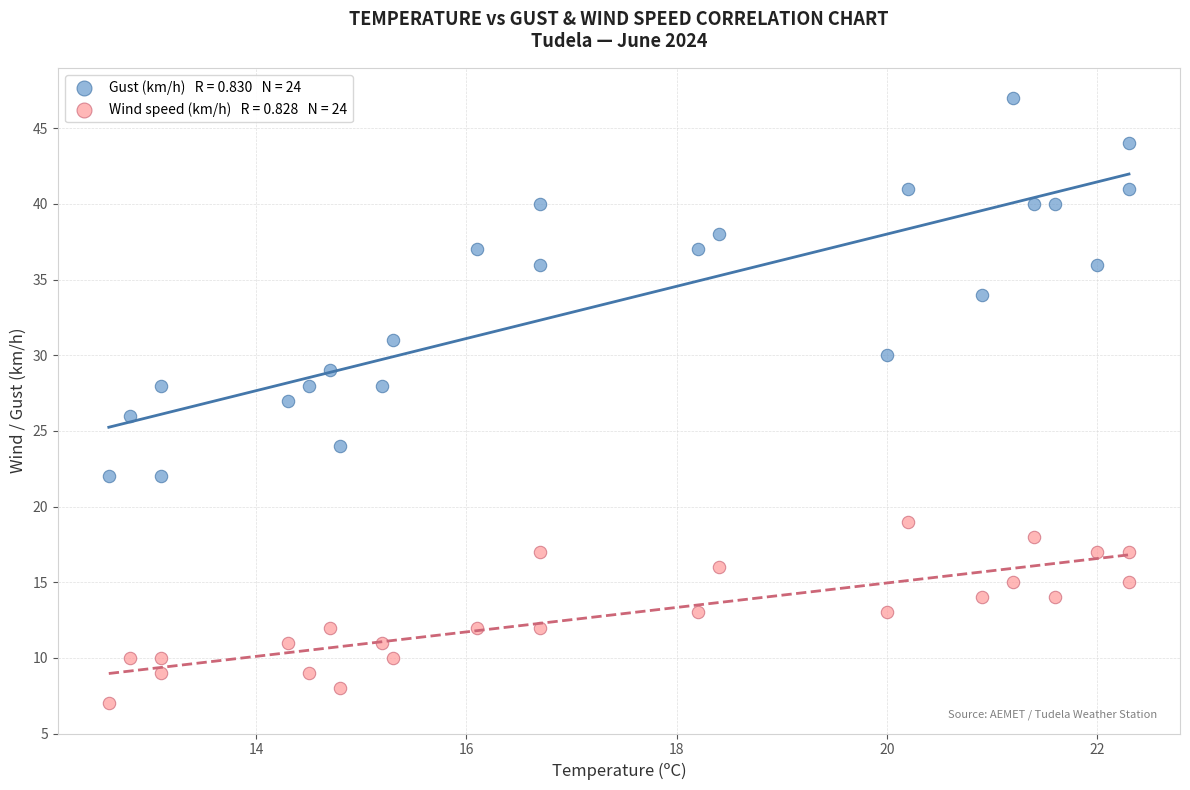

Across all data points, what is the range of Y values (max minus min)?

40